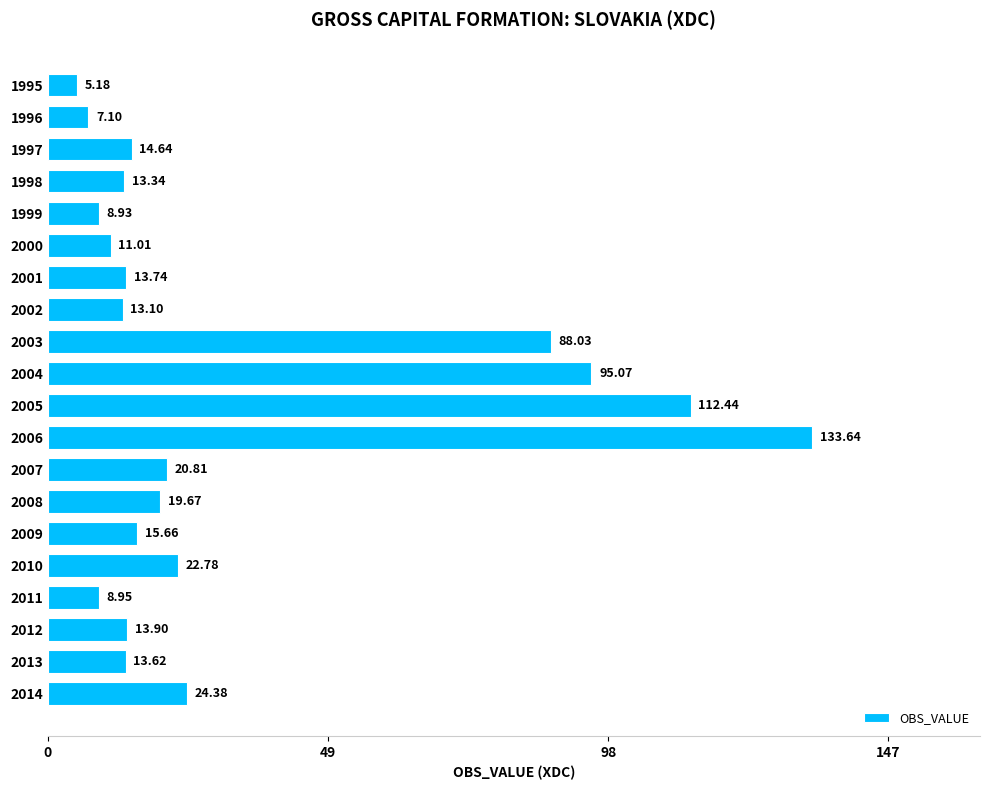

What is the minimum value shown in the chart?

5.2